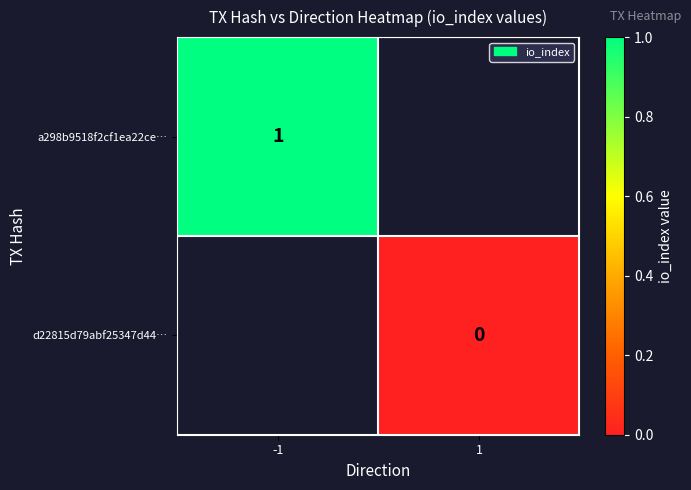

What is the approximate value of a298b9518f2cf1ea22ce… at -1?

1.0